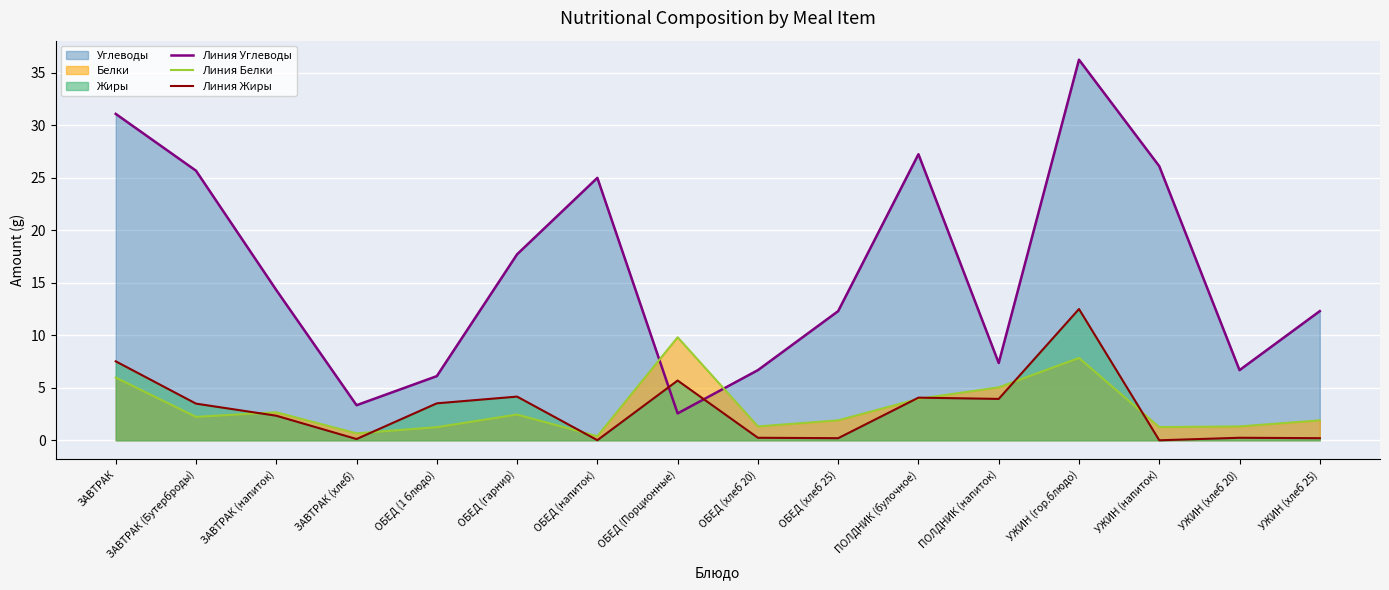

Which has a higher value, ОБЕД (1 блюдо) or УЖИН (гор.блюдо)?

УЖИН (гор.блюдо)